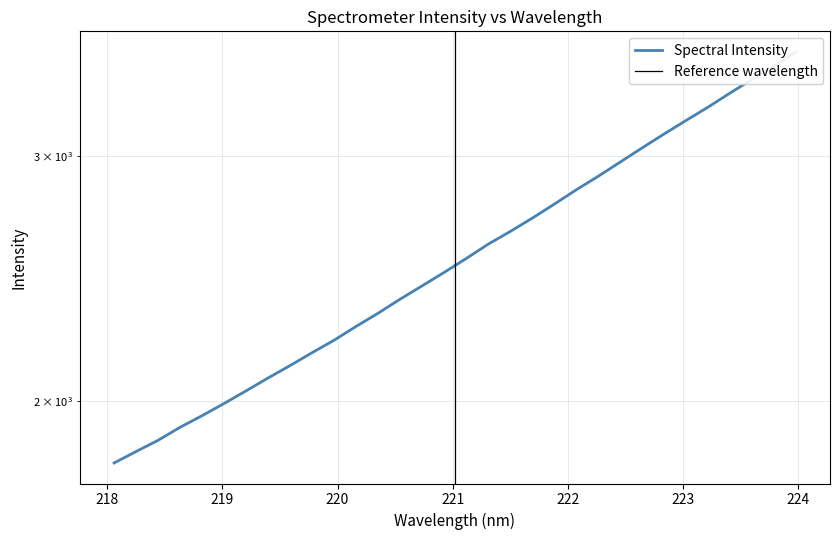

What is the greatest value displayed?

3562.1